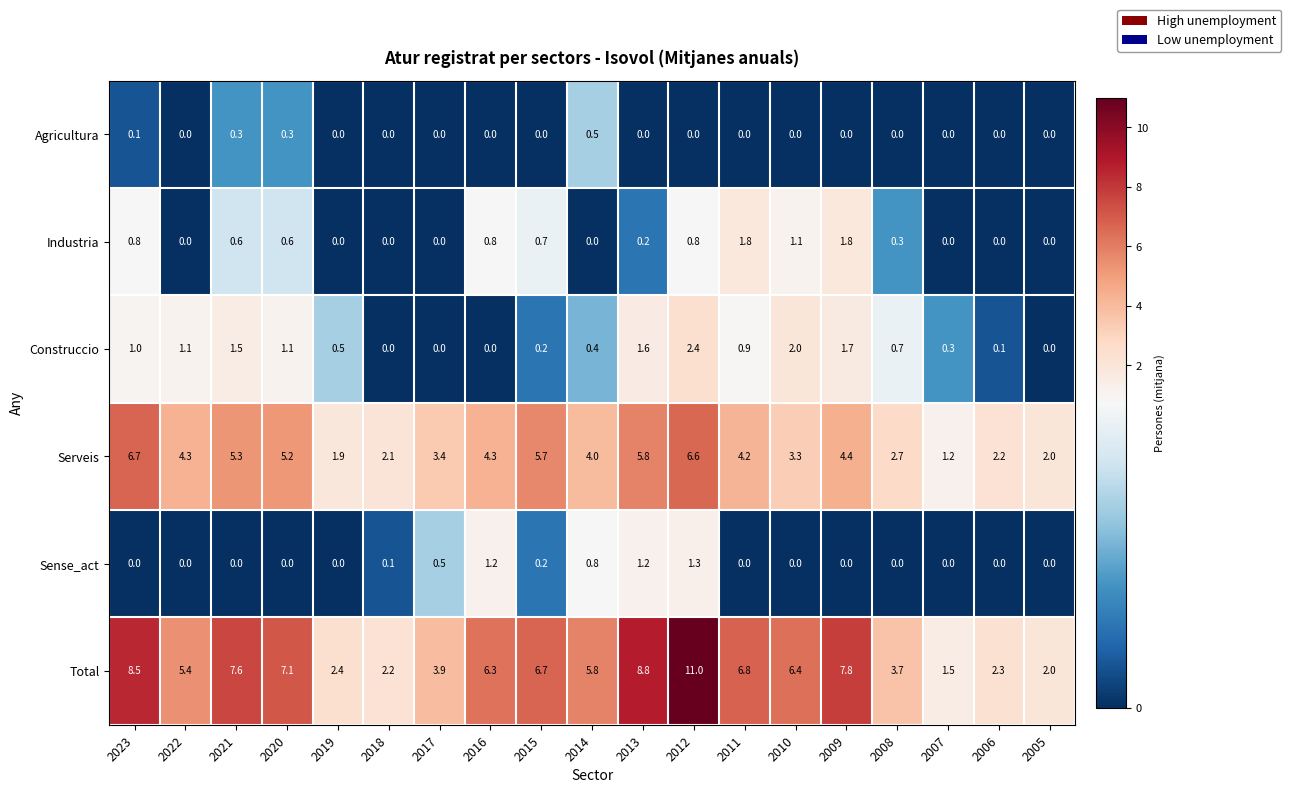

What is the maximum value shown in the chart?

11.0